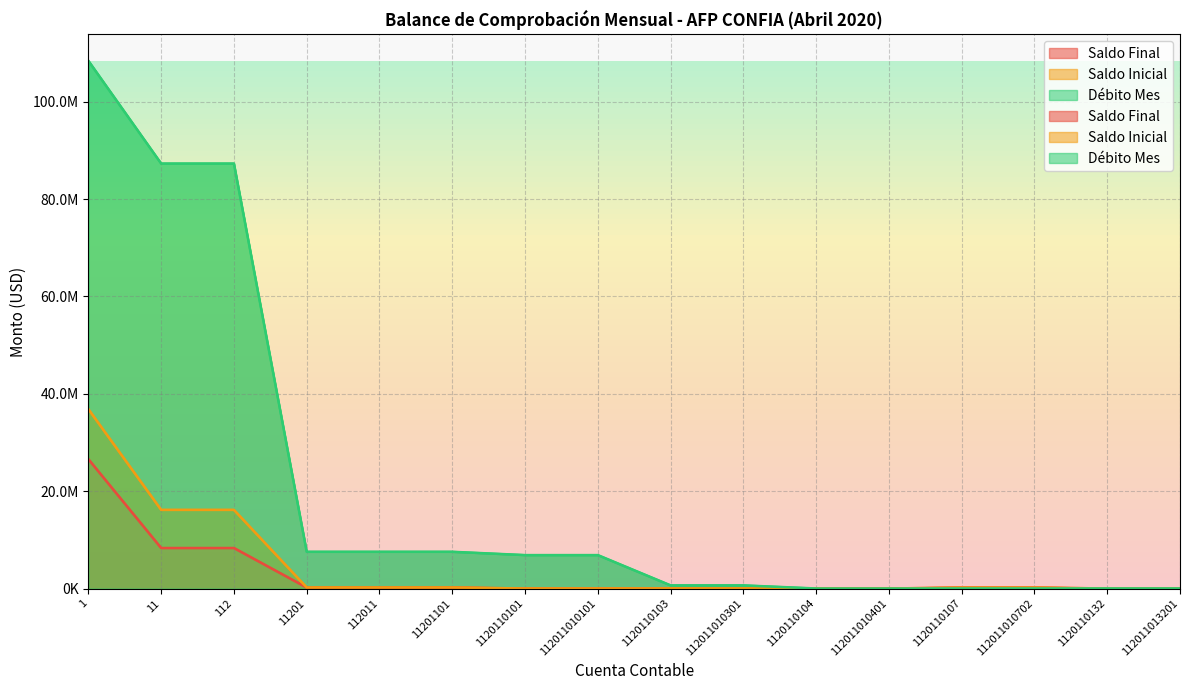

Between 1120110101 and 1120110132, which is larger?

1120110132